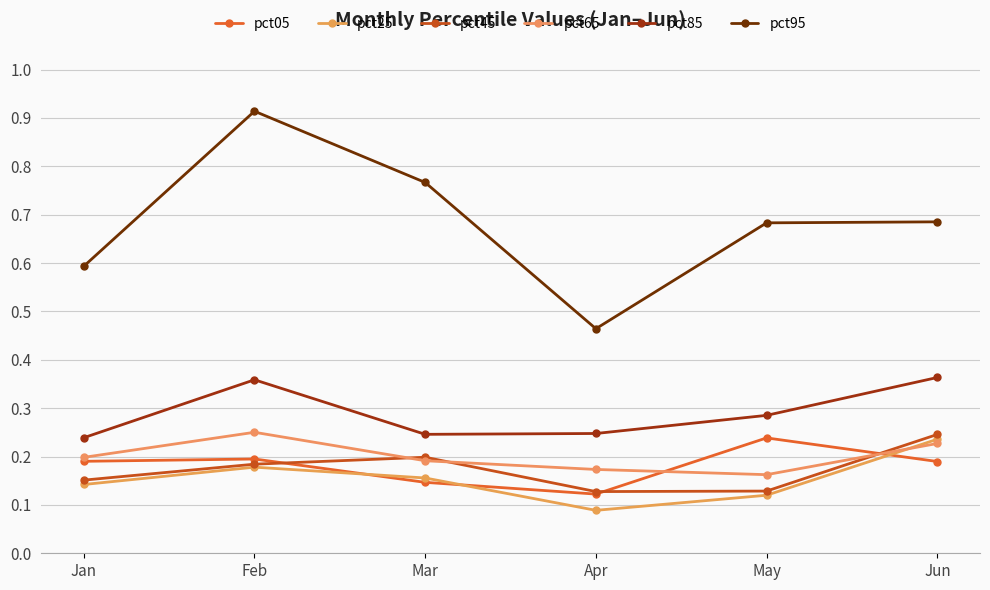

Is this an area chart (filled region under the line)?

No